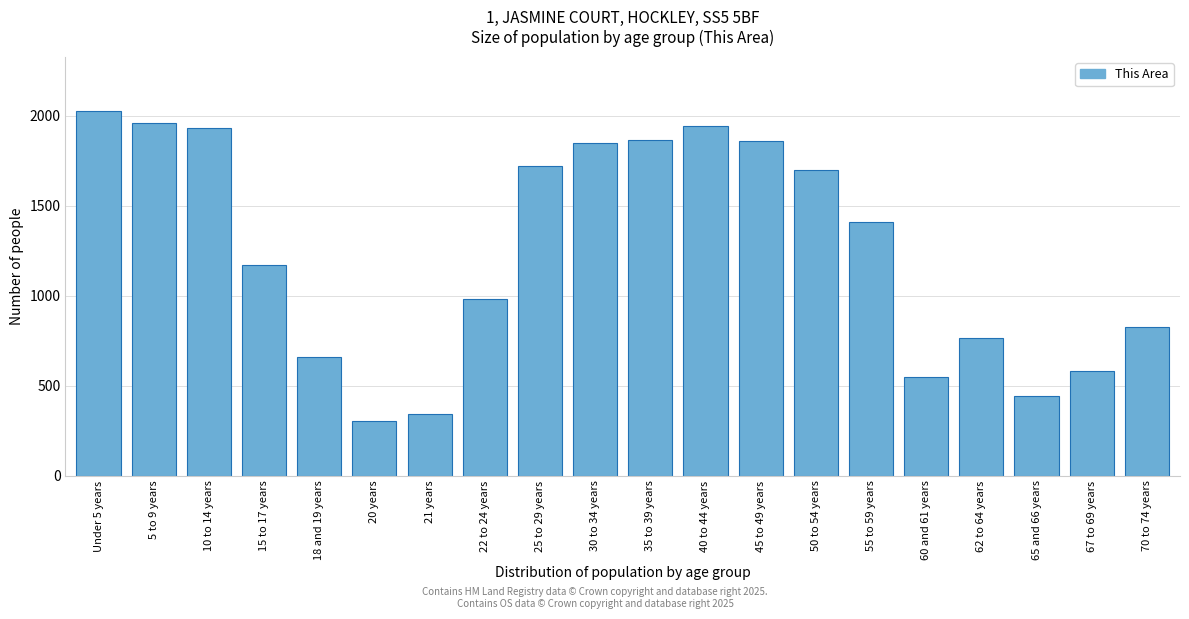

What is the sum of the values at Under 5 years and 50 to 54 years?

3725